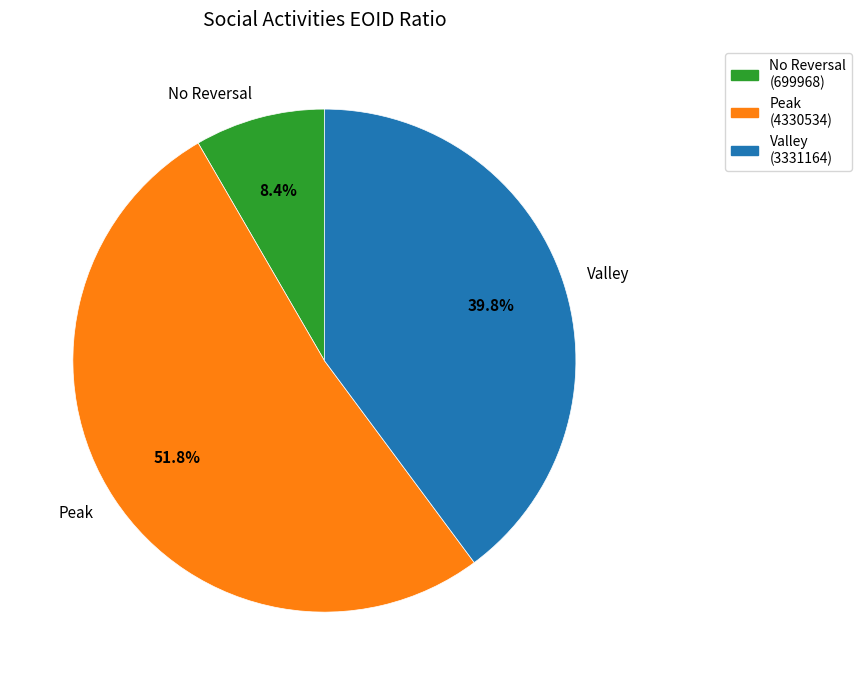

Count the number of slices in the pie.

3